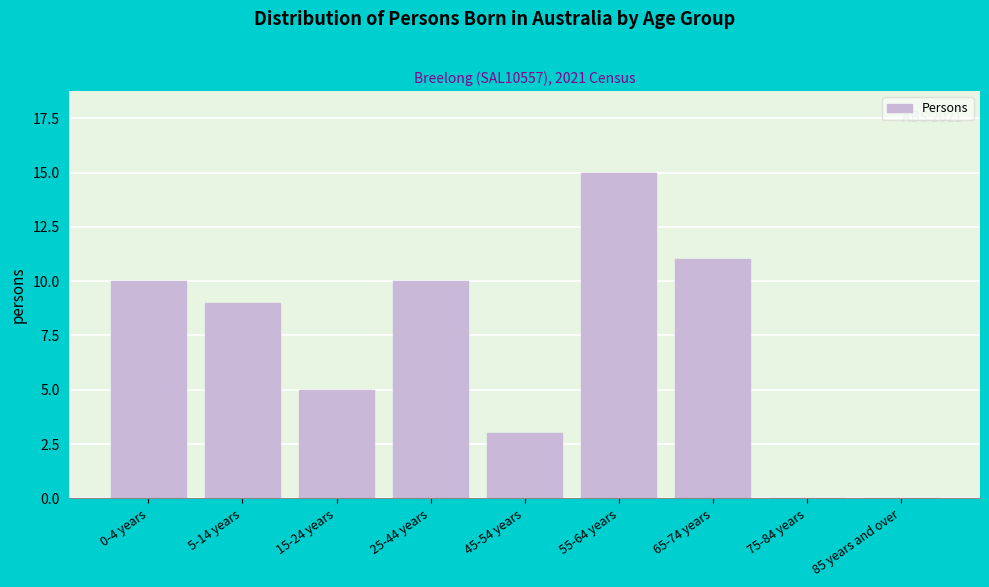

Reading left to right, extract all data points from this chart.

0-4 years=10	5-14 years=9	15-24 years=5	25-44 years=10	45-54 years=3	55-64 years=15	65-74 years=11	75-84 years=0	85 years and over=0